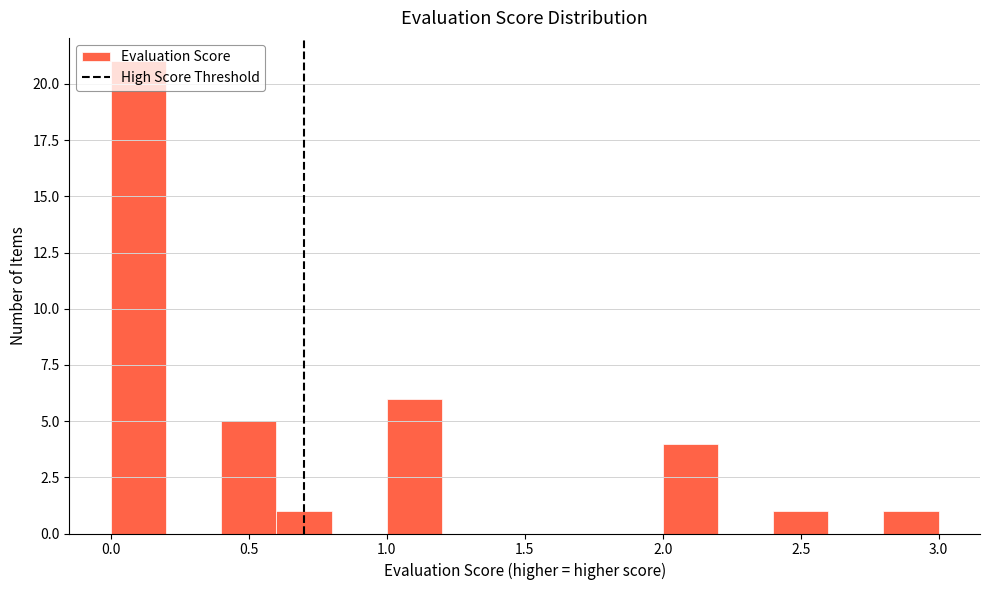

Reading left to right, list every bar in this chart as the range it spans on the x-axis followed by its height. The values are not printed on the chart, so give them approximately, as read against the axis.

0.0 to 0.2: 21
0.2 to 0.4: 0
0.4 to 0.6: 5
0.6 to 0.8: 1
0.8 to 1.0: 0
1.0 to 1.2: 6
1.2 to 1.4: 0
1.4 to 1.6: 0
1.6 to 1.8: 0
1.8 to 2.0: 0
2.0 to 2.2: 4
2.2 to 2.4: 0
2.4 to 2.6: 1
2.6 to 2.8: 0
2.8 to 3.0: 1